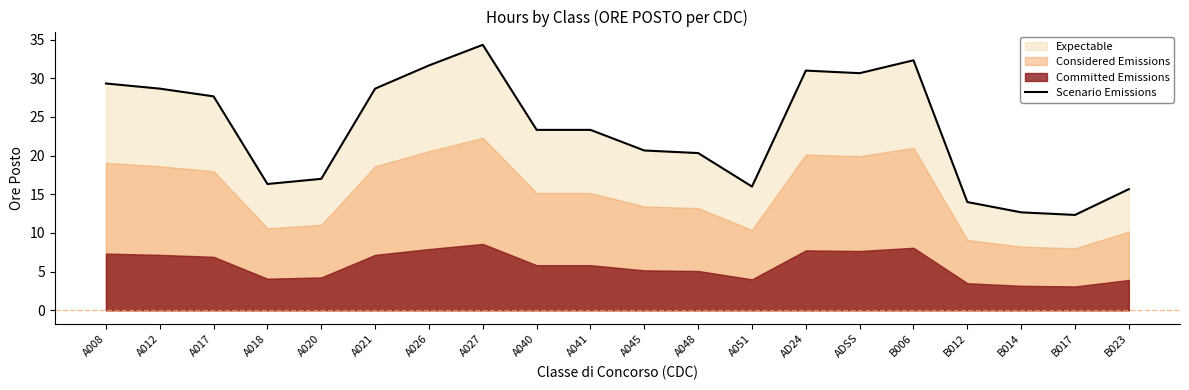

Reading left to right, what are all the values shown in this chart?

29.3	28.7	27.7	16.3	17.0	28.7	31.7	34.3	23.3	23.3	20.7	20.3	16.0	31.0	30.7	32.3	14.0	12.7	12.3	15.7